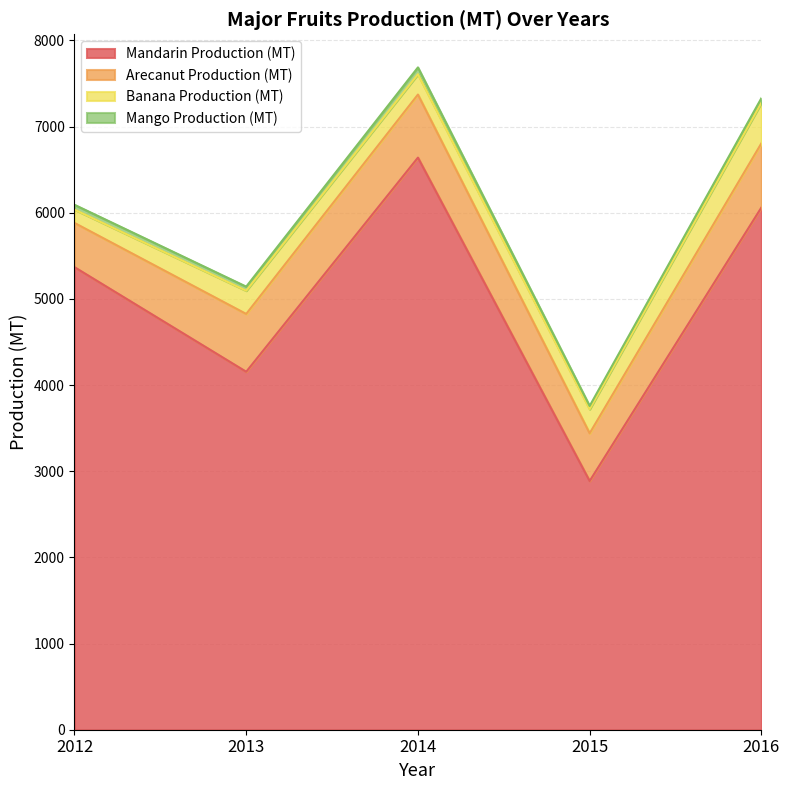

Which series has the largest total across all categories?

Mandarin Production (MT)